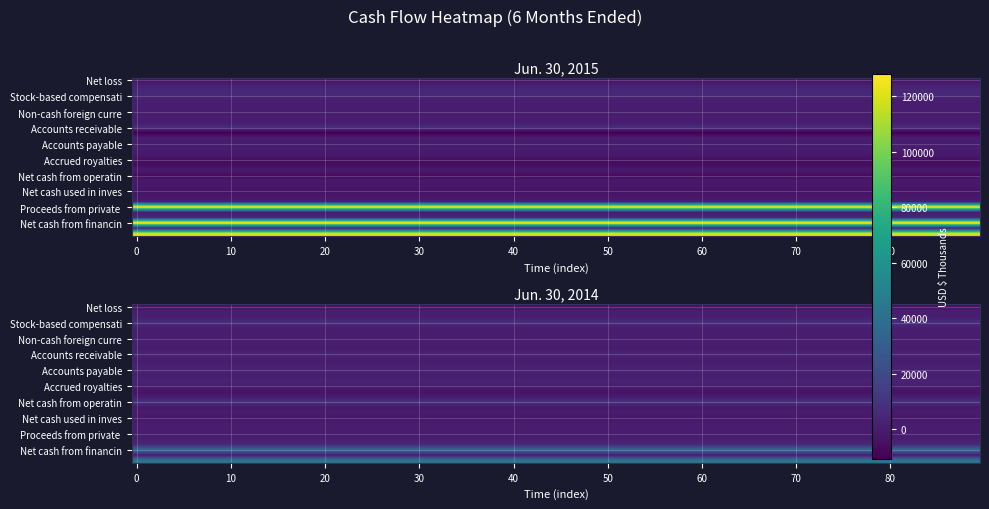

Reading left to right, what are all the values shown in this chart?

Net loss: 0=-4385	1=-3635
Depreciation: 0=1438	1=1227
Amortization of intangible assets: 0=5027	1=1249
Stock-based compensation: 0=5161	1=7545
Change in fair value of Blammo earnout: 0=0	1=835
Non-cash warrant expense: 0=228	1=0
Non-cash foreign currency remeasurement: 0=416	1=167
Impairment of prepaid royalties and guarantees: 0=89	1=140
Changes in allowance for doubtful accounts: 0=0	1=-176
Accounts receivable: 0=7058	1=3311
Prepaid royalties: 0=-10647	1=-178
Prepaid expenses and other assets: 0=783	1=1150
Accounts payable: 0=266	1=2852
Accrued liabilities: 0=-143	1=456
Accrued compensation: 0=-783	1=2978
Accrued royalties: 0=-4022	1=54
Deferred revenue: 0=-6106	1=-3491
Other long-term liabilities: 0=-134	1=-12
Net cash from operating activities: 0=-6286	1=8768
Purchase of property and equipment: 0=-1005	1=-1237
Net cash paid for acquisitions: 0=-1634	1=-289
Net cash used in investing activities: 0=-2889	1=-1586
Taxes paid related to net share settlement: 0=-1867	1=-283
Excess tax benefit from stock awards: 0=77	1=0
Proceeds from private offering: 0=125174	1=0
Proceeds from exercise of stock warrants: 0=375	1=783
Proceeds from exercise of stock options: 0=4311	1=5244
Net cash from financing activities: 0=128070	1=35740
Effect of exchange rate changes on cash: 0=-157	1=38
Net increase in cash and equivalents: 0=118738	1=42960